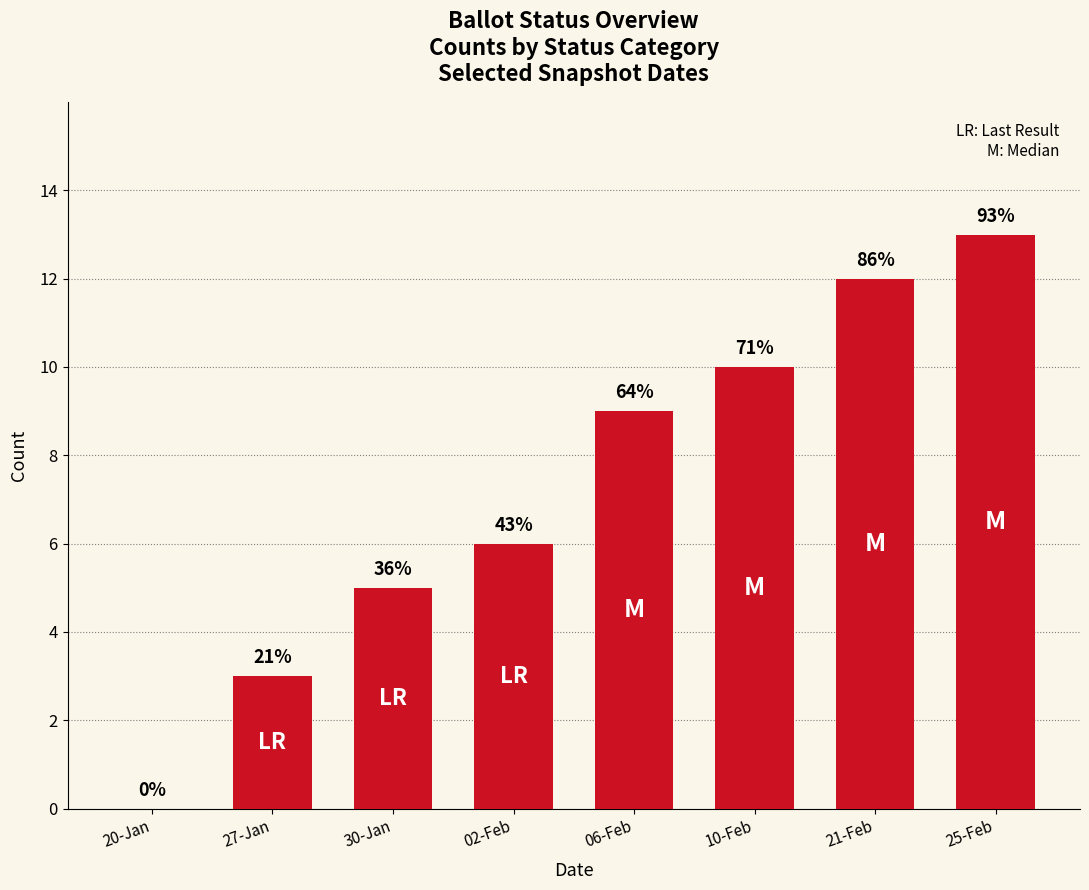

Are the bars horizontal?

No